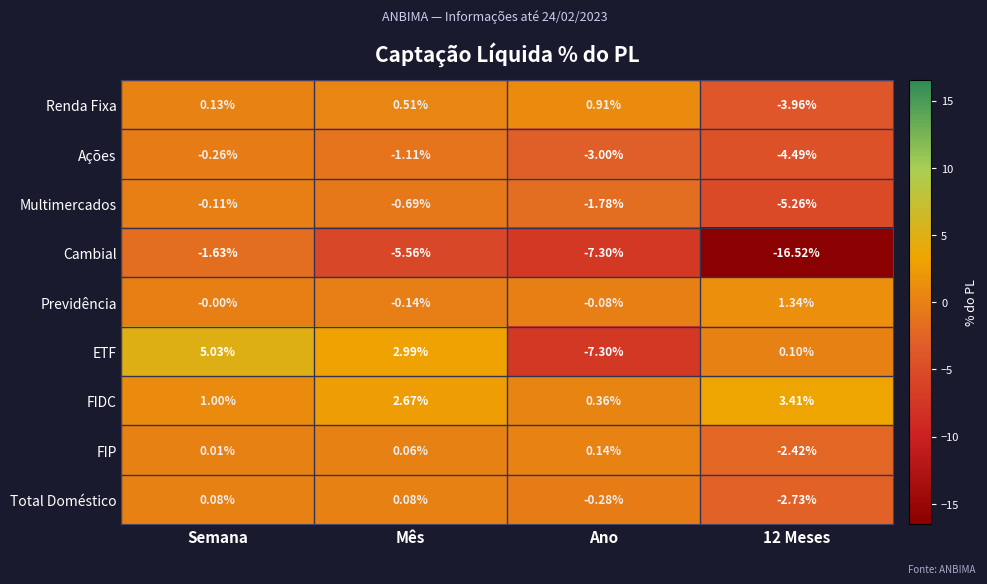

Count the number of categories in the chart.

4